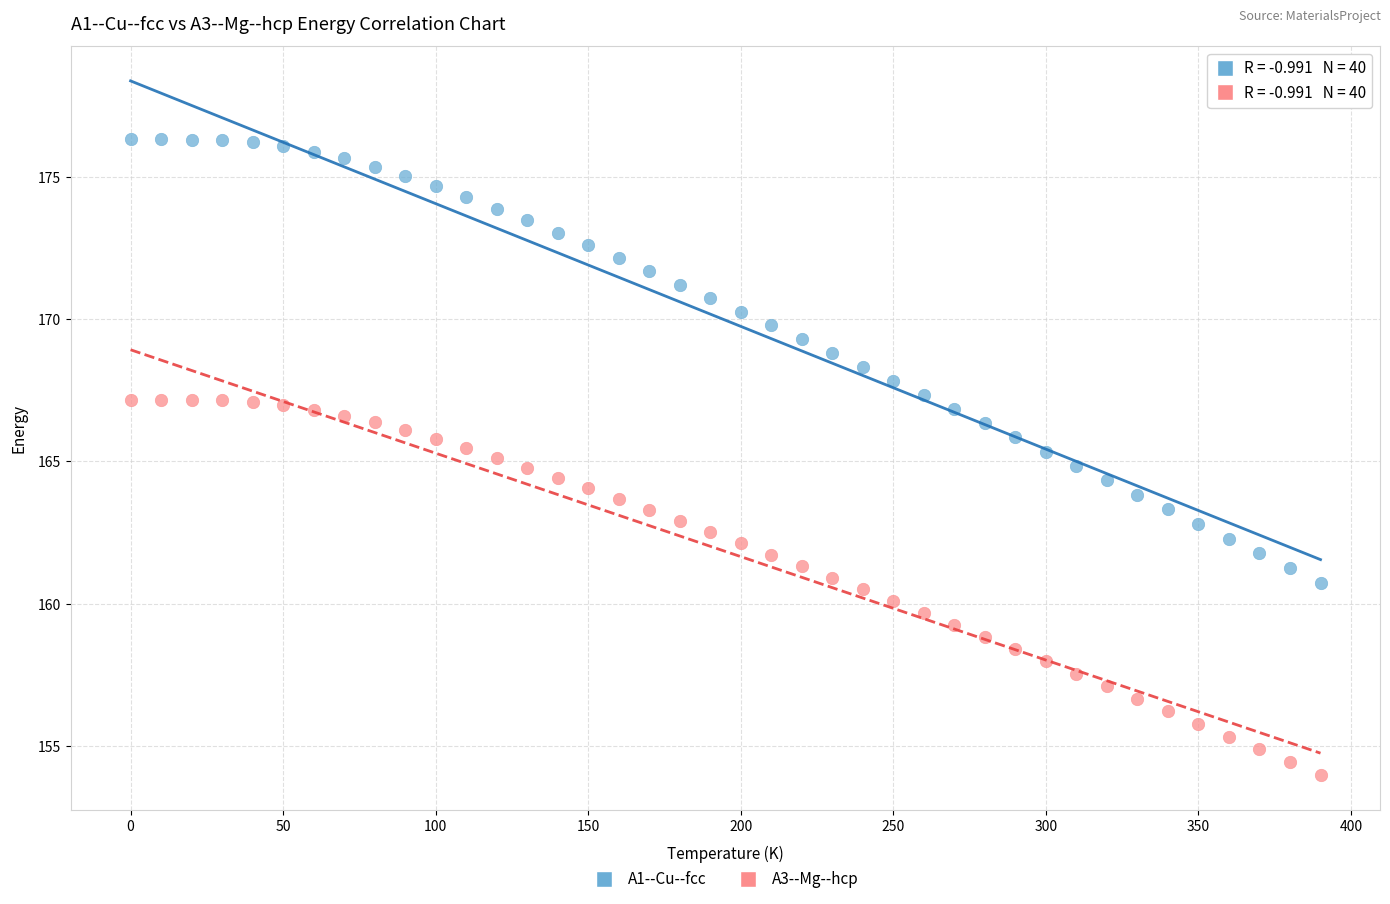

Across all data points, what is the range of X values (max minus min)?

390.0